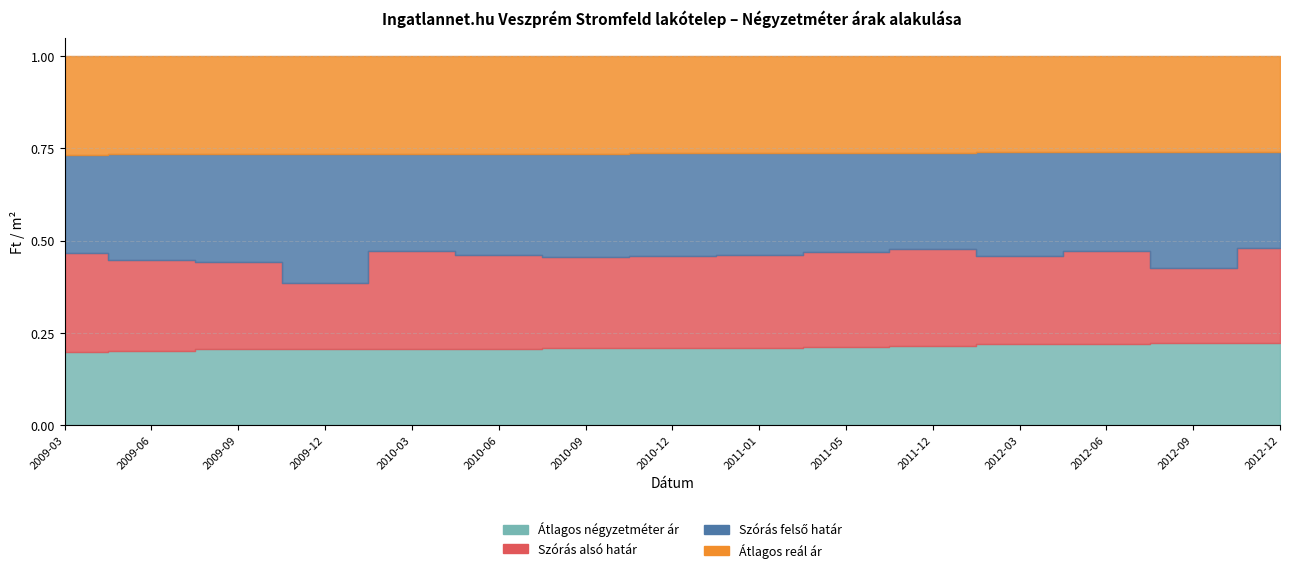

List the series in order of their overall mean, highest first.

Szórás felső határ, Átlagos reál ár, Szórás alsó határ, Átlagos négyzetméter ár